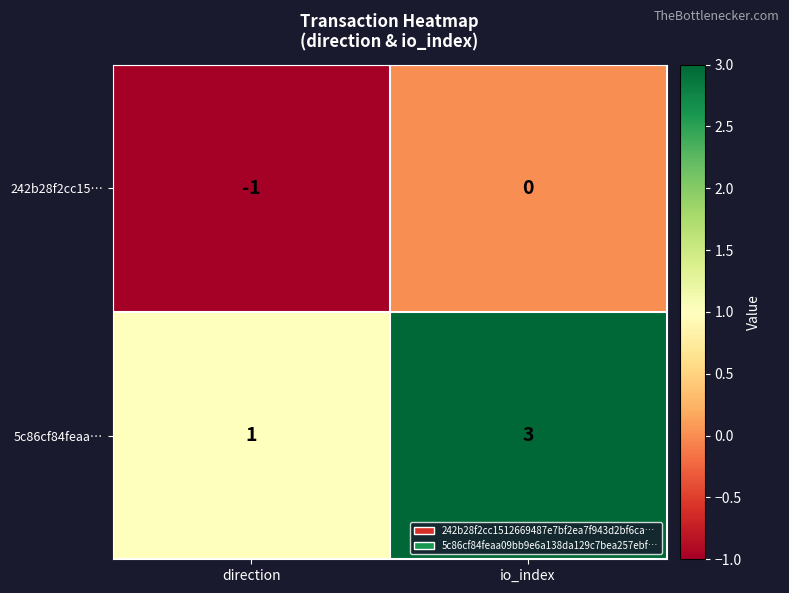

List the series in order of their overall mean, highest first.

5c86cf84feaa…, 242b28f2cc15…